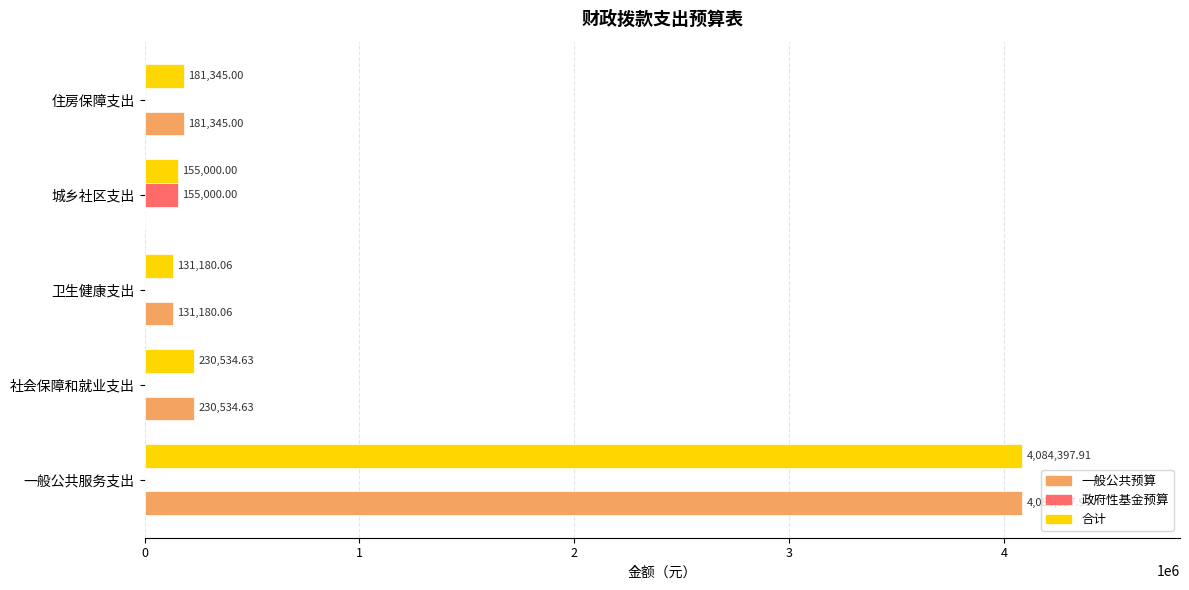

At which category is the sum across all series the highest?

一般公共服务支出